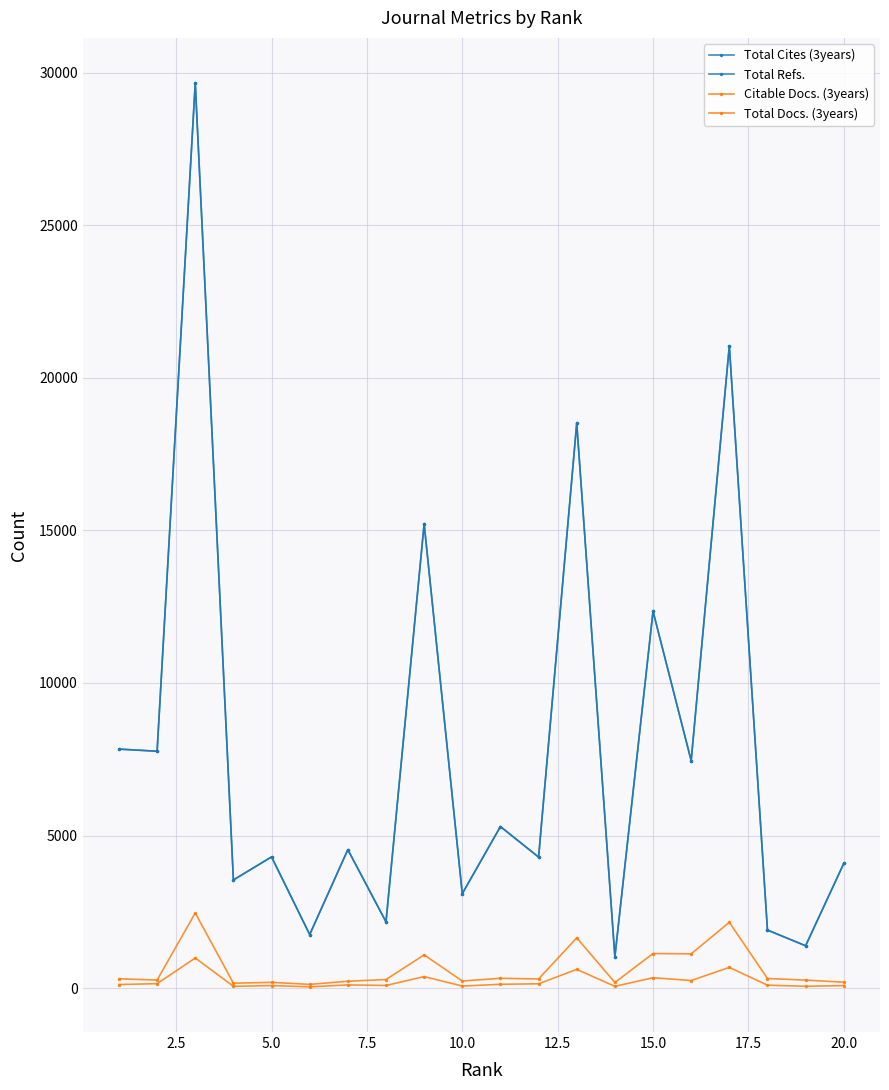

Does the chart have visible grid lines?

Yes